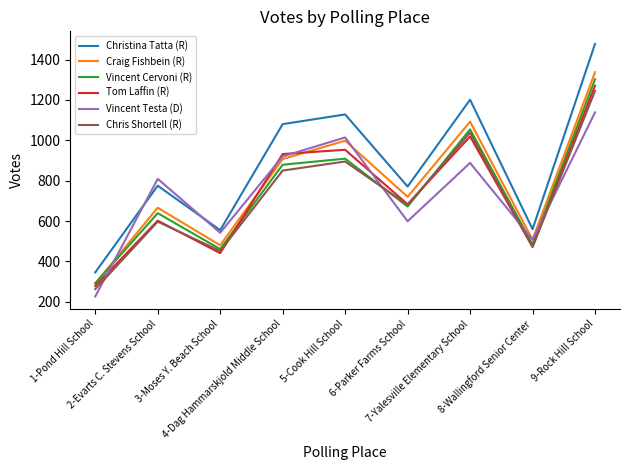

At which category does Vincent Testa (D) reach its first local valley?

3-Moses Y. Beach School